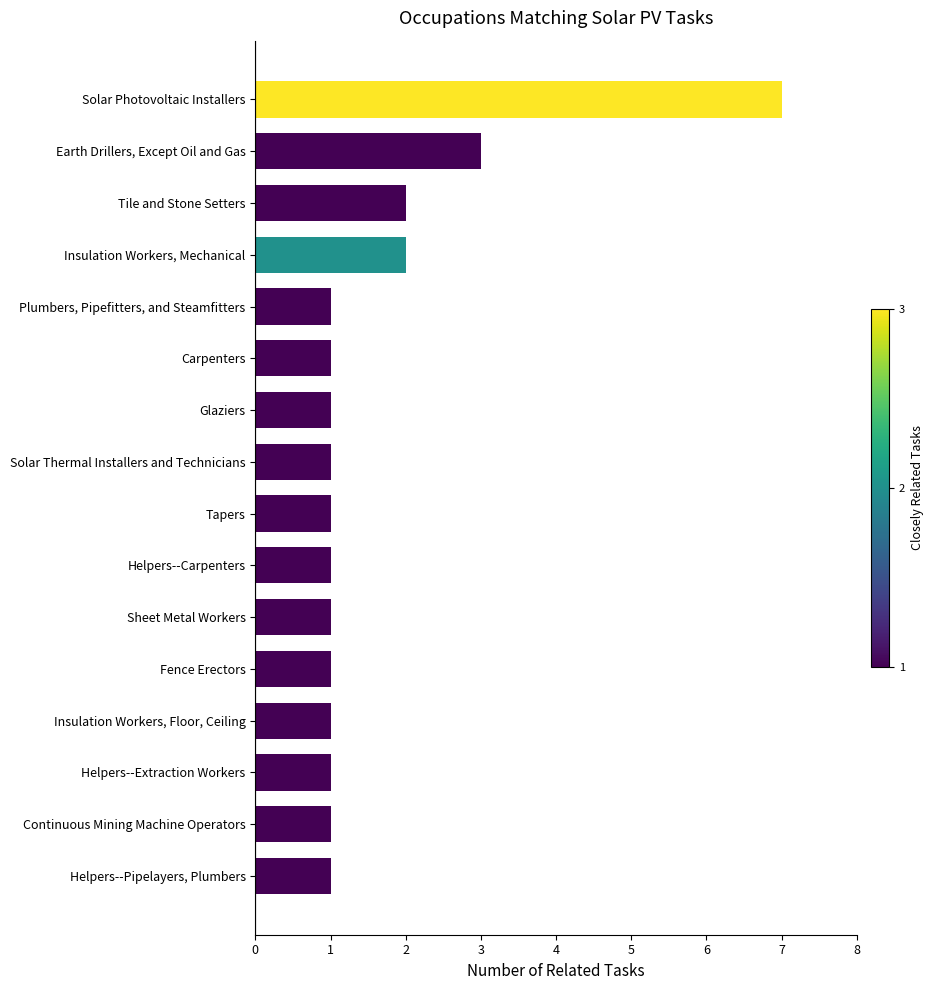

What is the difference between the maximum and minimum values?

6